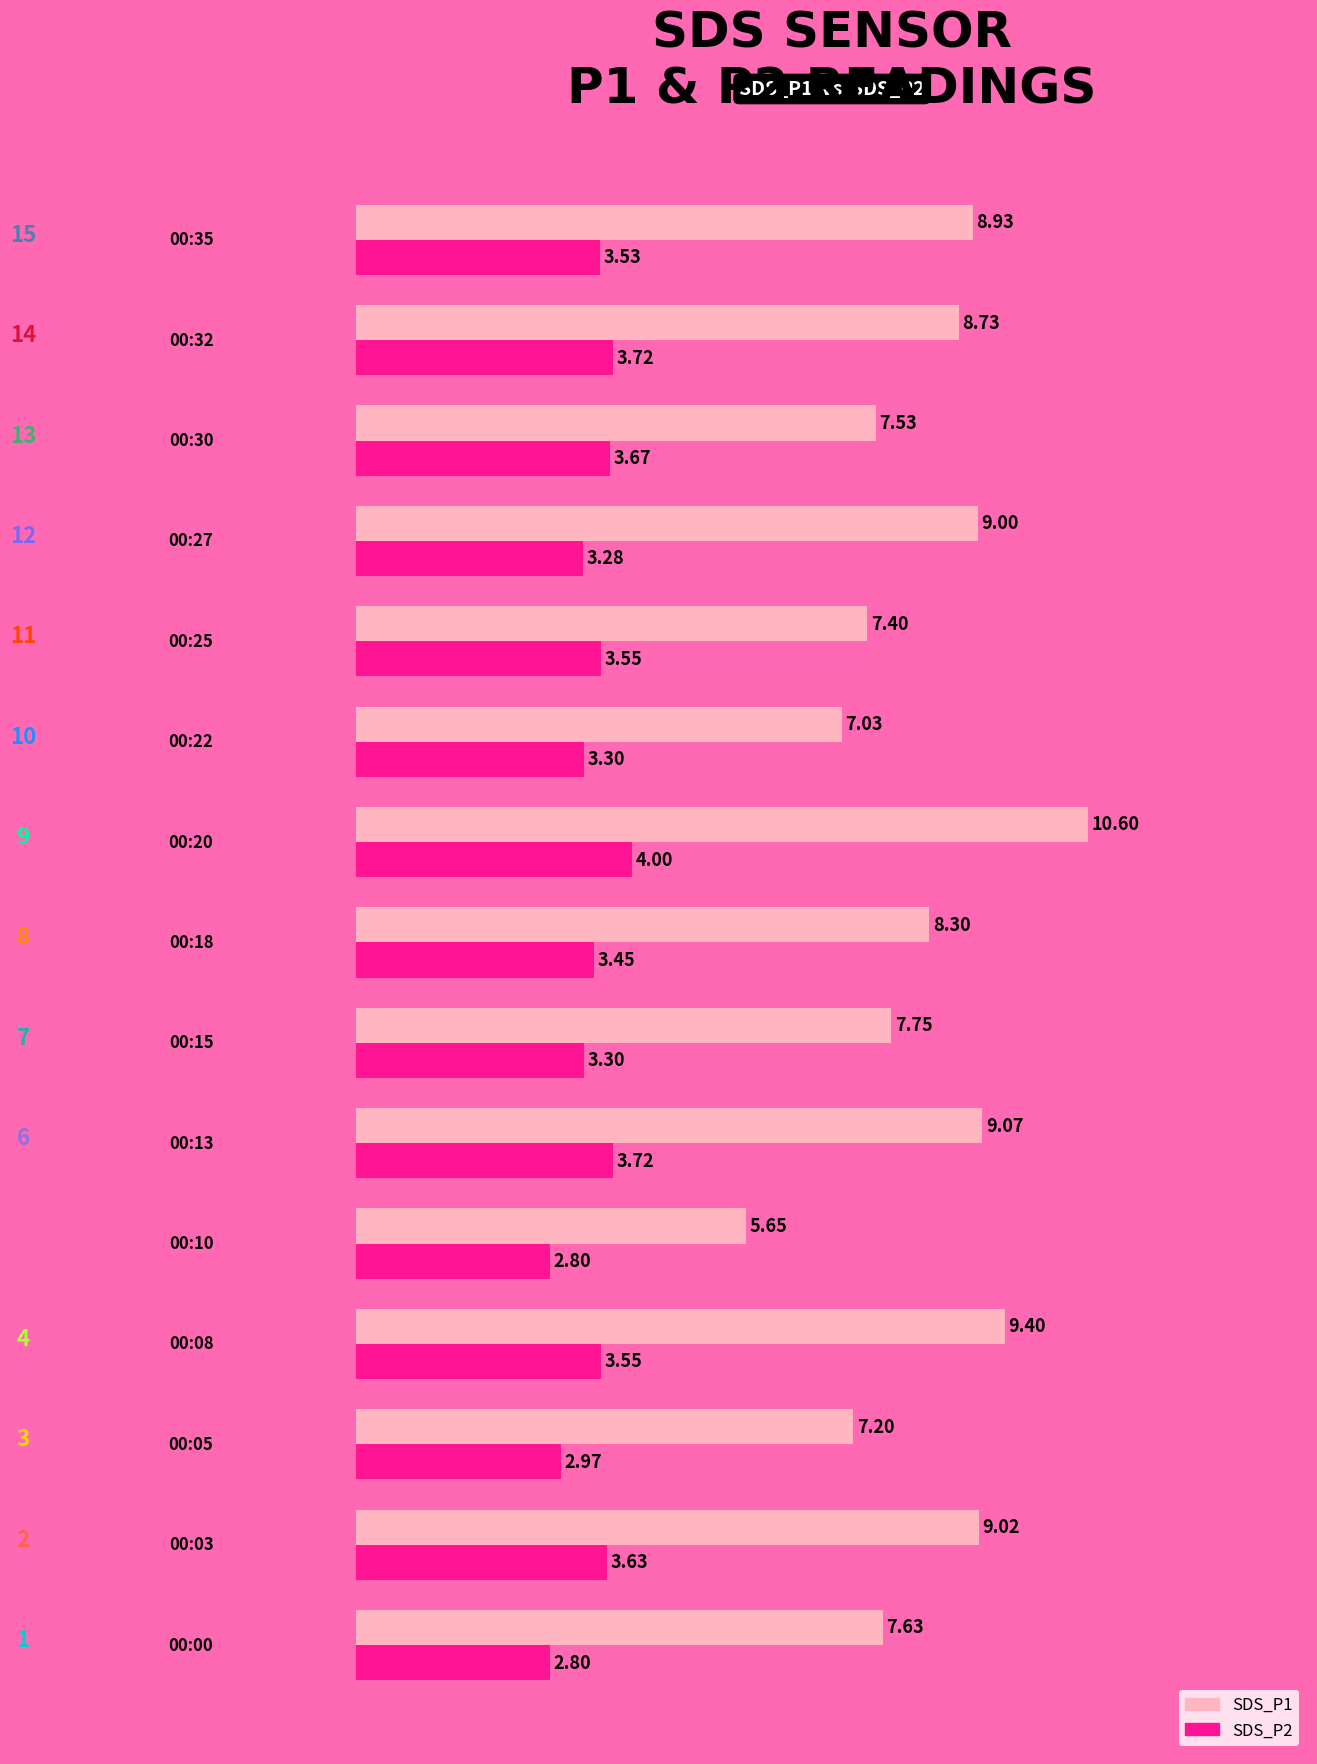

Which series has the largest range (max minus min)?

SDS_P1